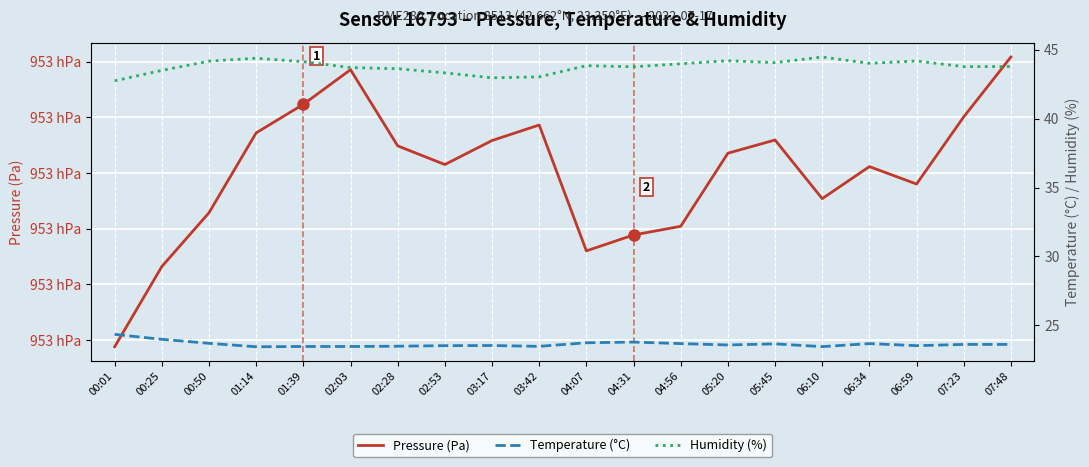

What is the sum of all Humidity (%) values?

875.6